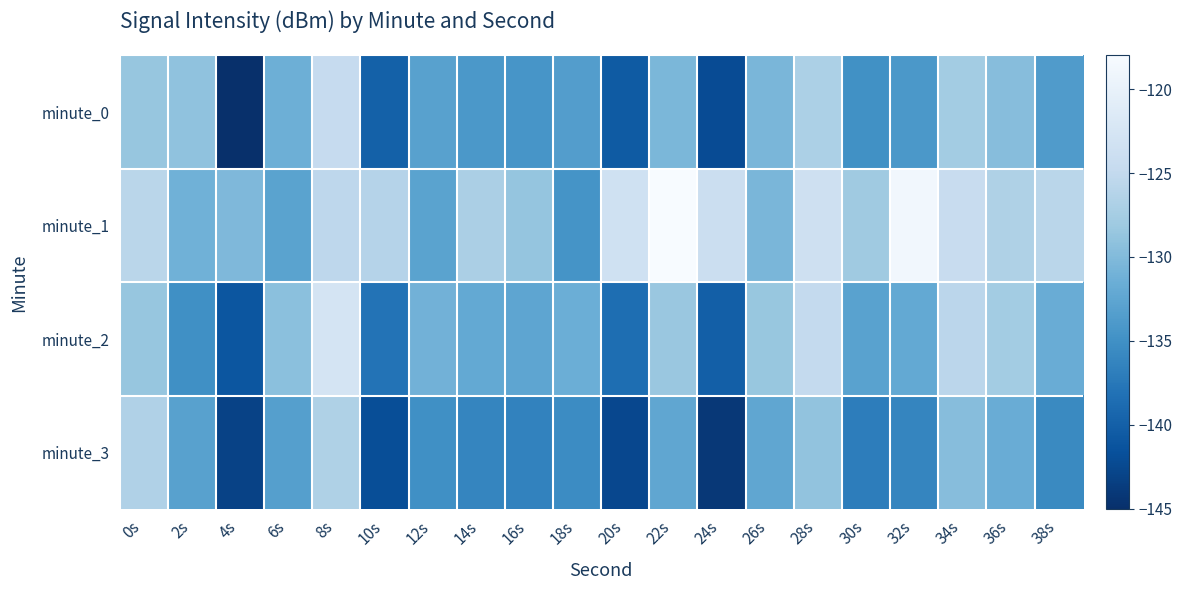

How many categories are shown in the chart?

20